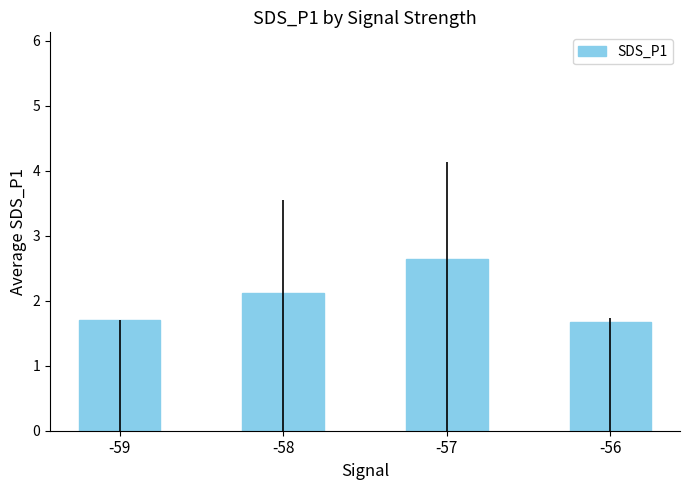

Is it true that the value at -57 is 2.6?

True